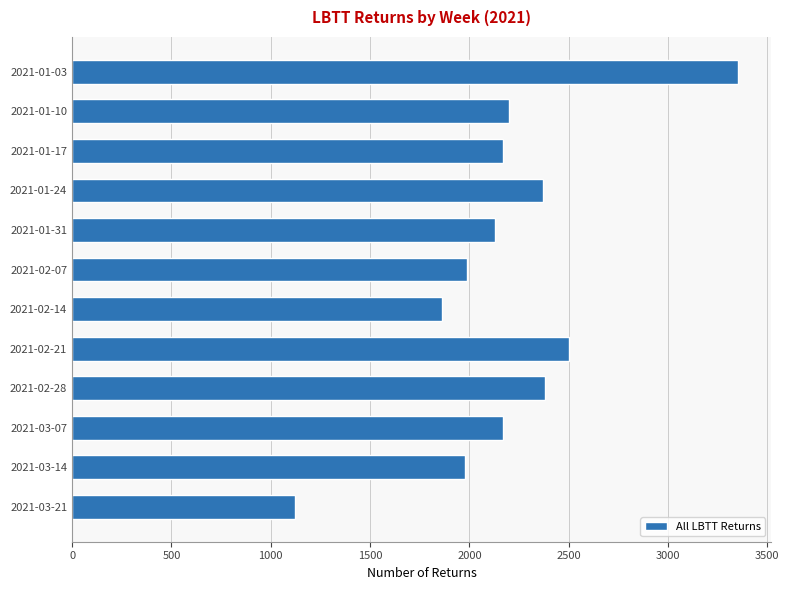

What is the average value?

2185